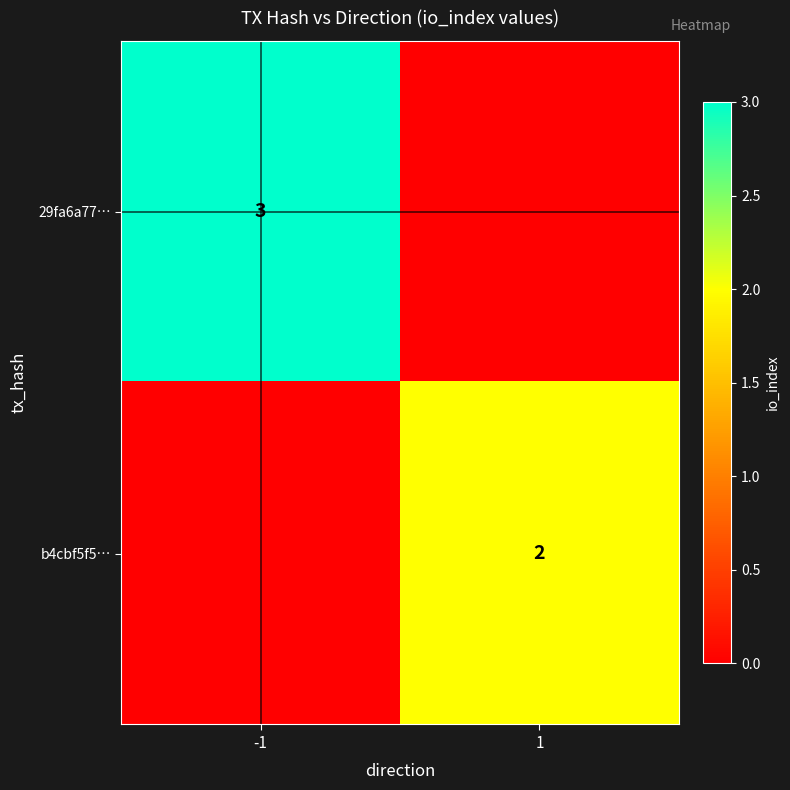

Is it true that b4cbf5f5… equals 3 at 1?

False